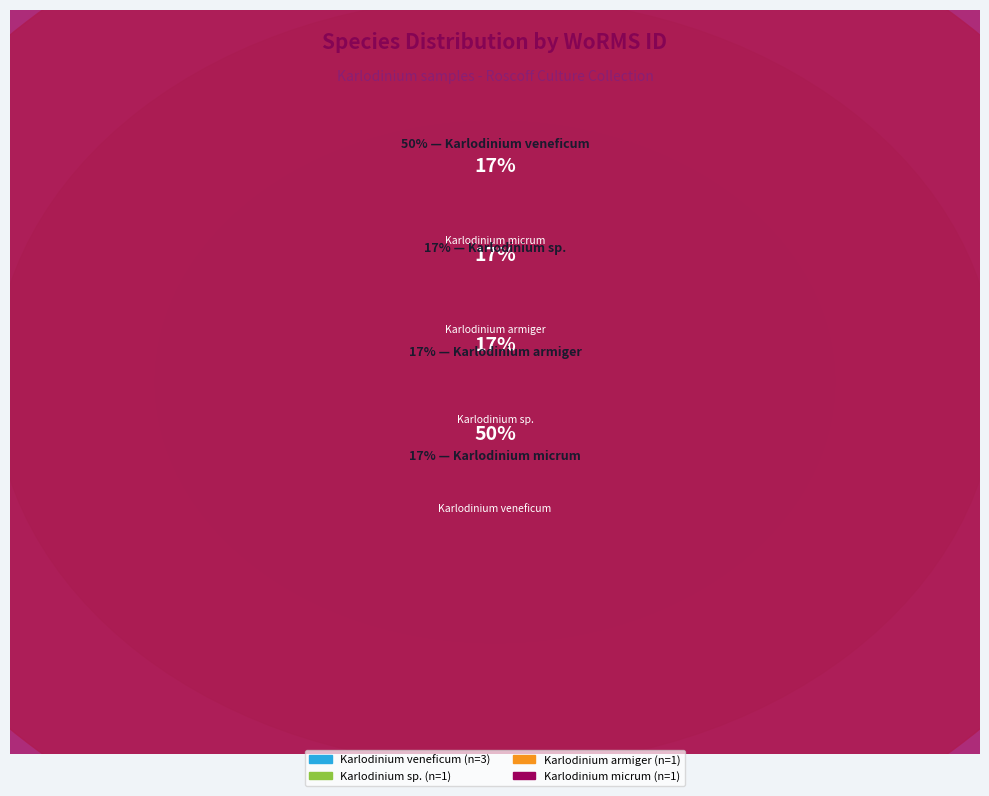

Count the number of slices in the pie.

6